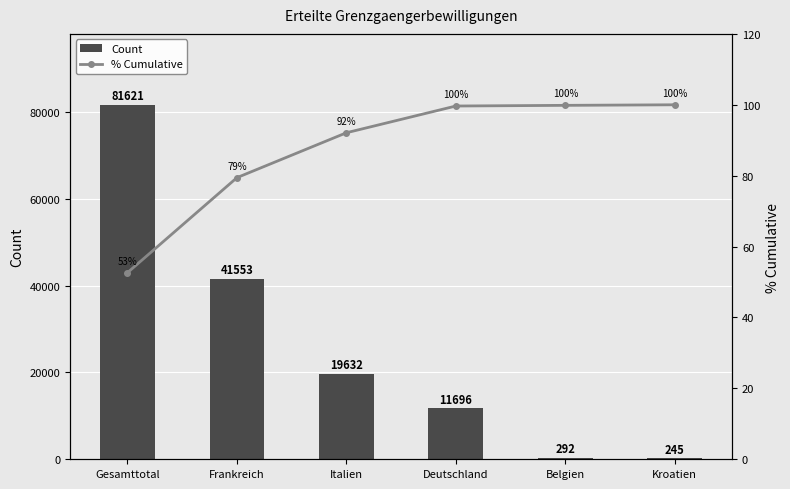

Between Belgien and Deutschland, which is larger?

Deutschland